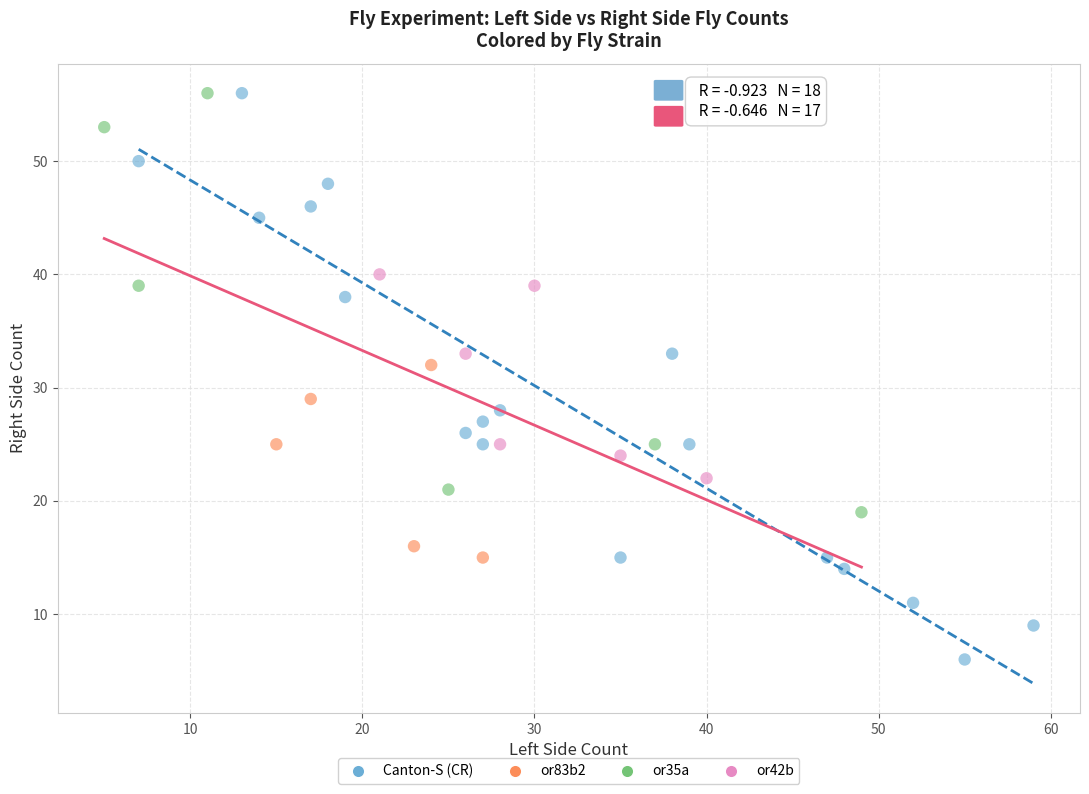

Which series reaches the minimum Y coordinate?

Canton-S (CR)